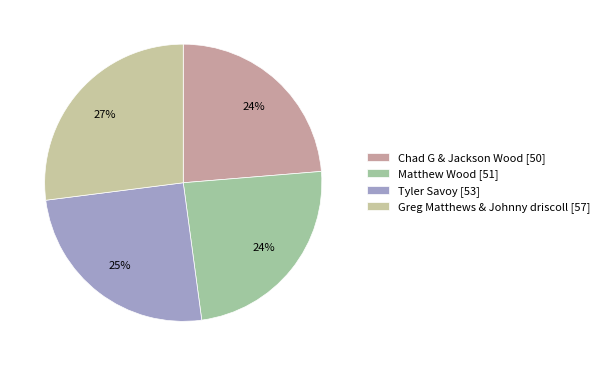

How many slices are in this pie chart?

4